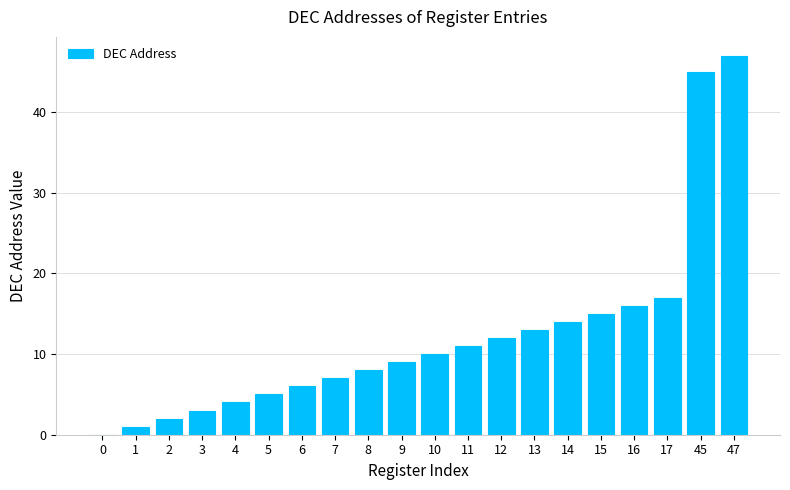

At which label is the value closest to 23?

17